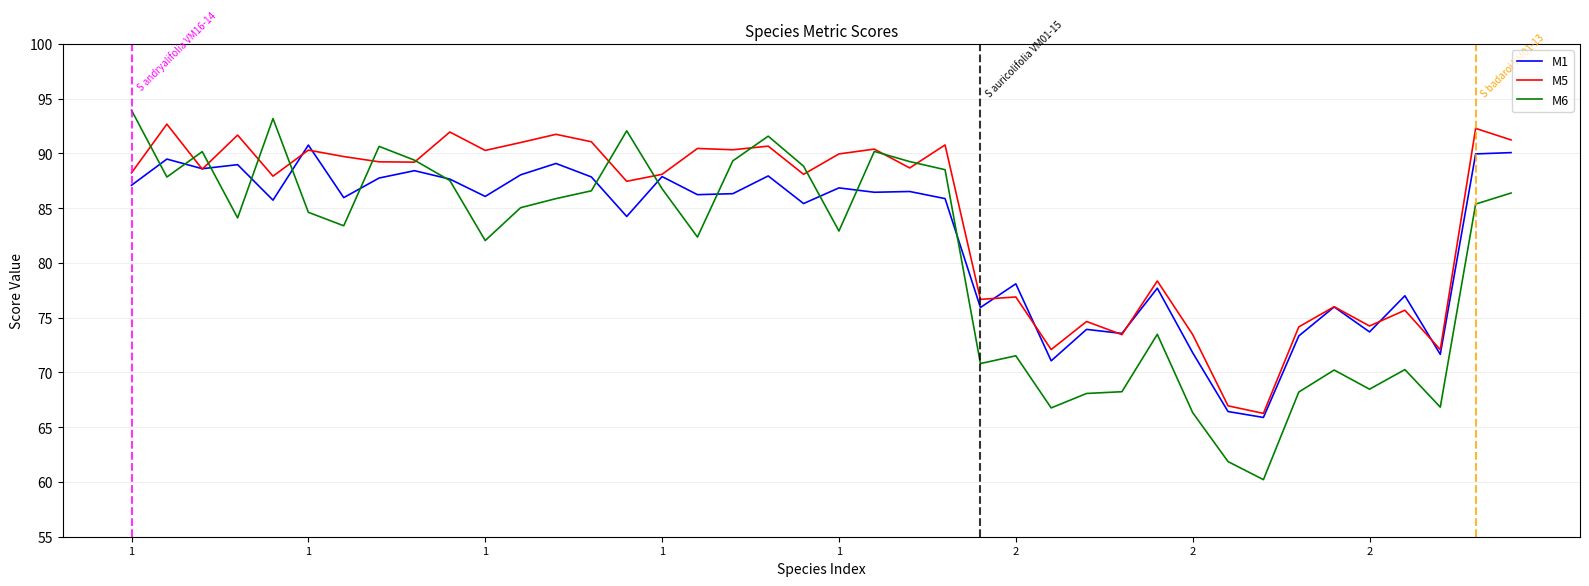

In M6, how many points are higher than both neighbors (excluding endpoints)?

10